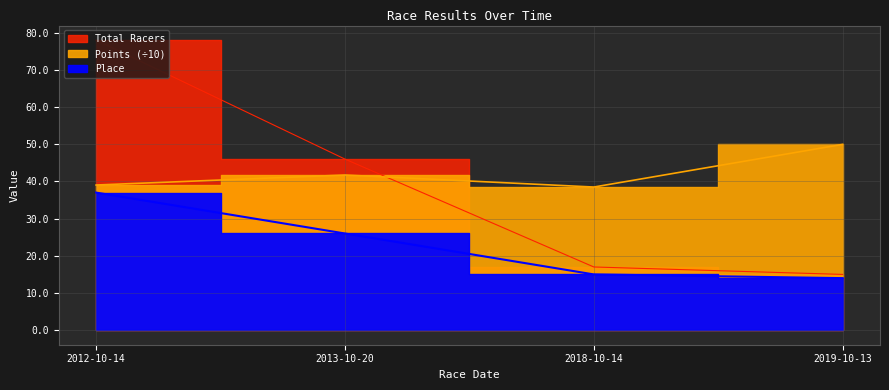

Rank the categories by Place value from highest to lowest.

2012-10-14, 2013-10-20, 2018-10-14, 2019-10-13